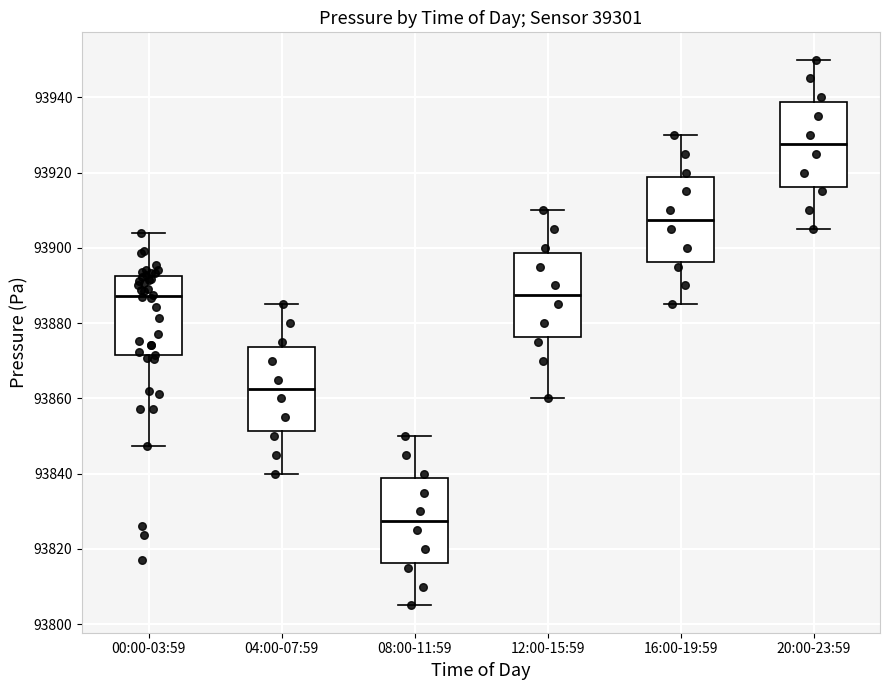

Reading left to right, transcribe this box plot: for each box, give where its median line is, the range the box spans, and where its two whiskers end, as read against the y-axis. The values are not printed on the chart, so give them approximately, as read against the axis.

00:00-03:59: median 93888, box 93872 to 93892, whiskers 93848 to 93904
04:00-07:59: median 93862, box 93852 to 93874, whiskers 93840 to 93886
08:00-11:59: median 93828, box 93816 to 93838, whiskers 93806 to 93850
12:00-15:59: median 93888, box 93876 to 93898, whiskers 93860 to 93910
16:00-19:59: median 93908, box 93896 to 93918, whiskers 93886 to 93930
20:00-23:59: median 93928, box 93916 to 93938, whiskers 93906 to 93950